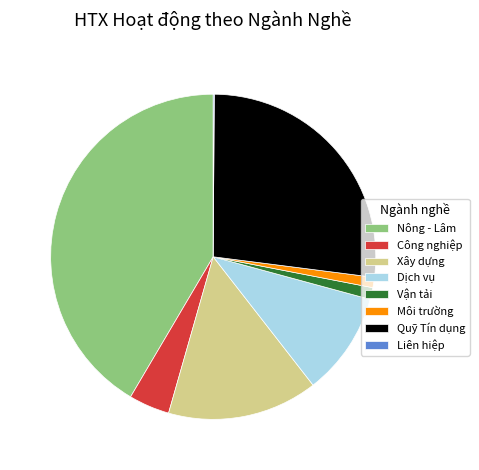

Between Xây dựng and Công nghiệp, which is larger?

Xây dựng